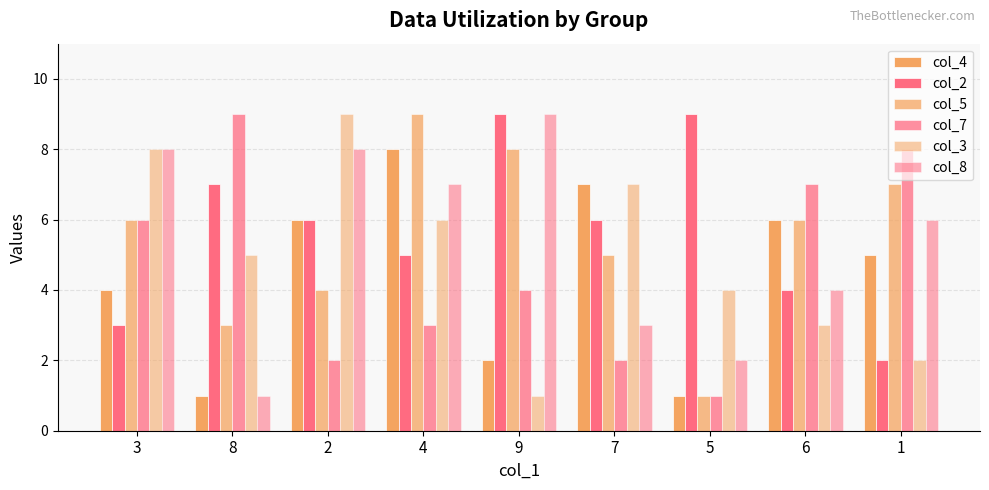

What is the difference between the highest and lowest values at 5?

8